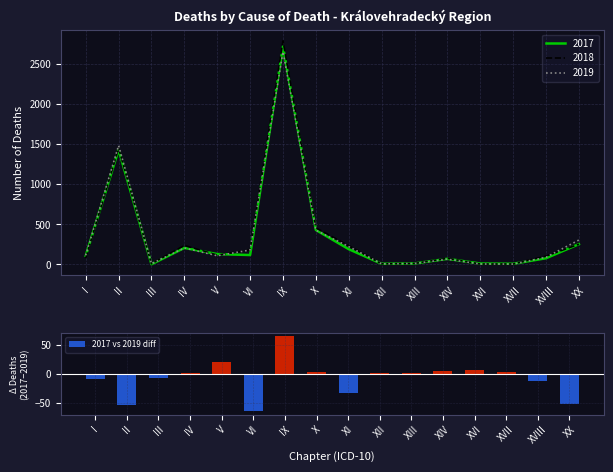

Is it true that the value at V is 8?

False